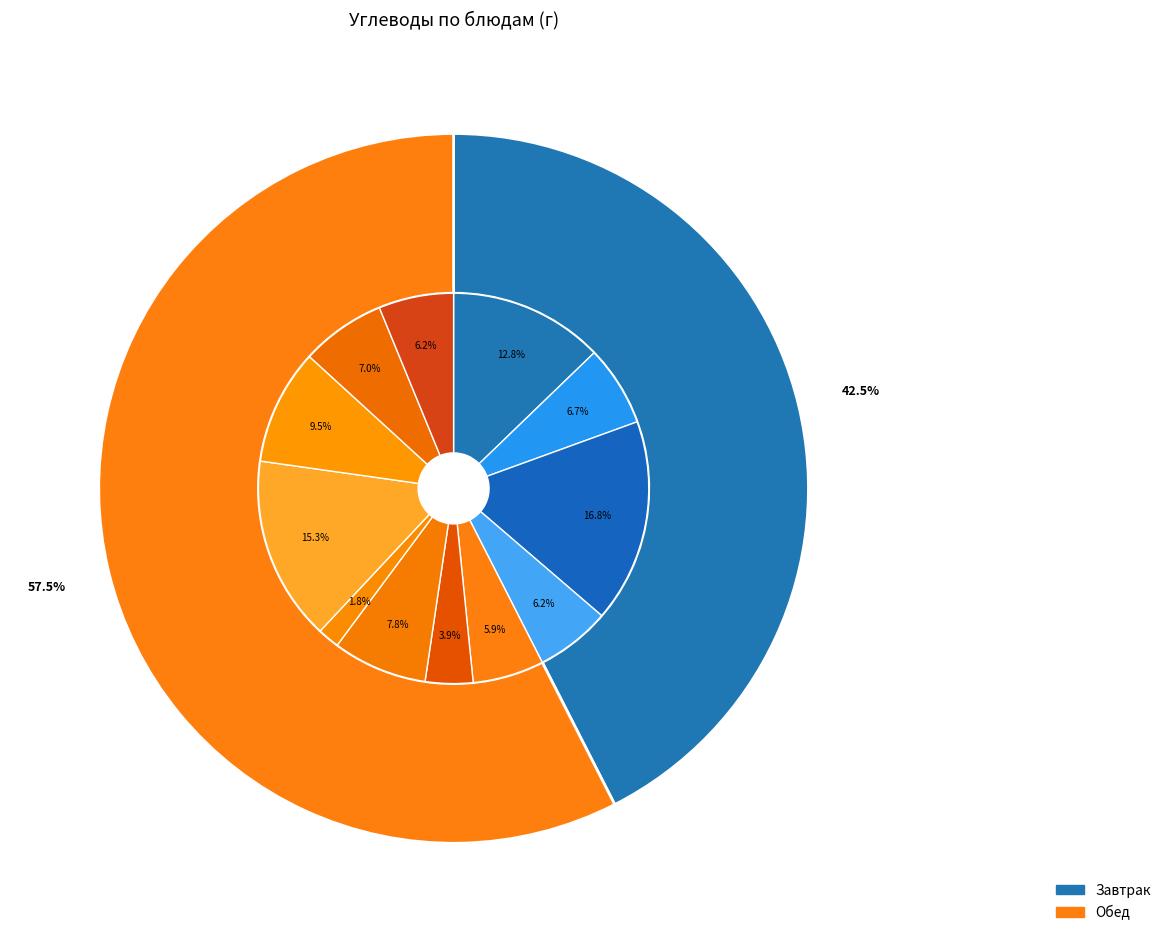

True or false: Пюре картофельное accounts for 2% of the total.

True